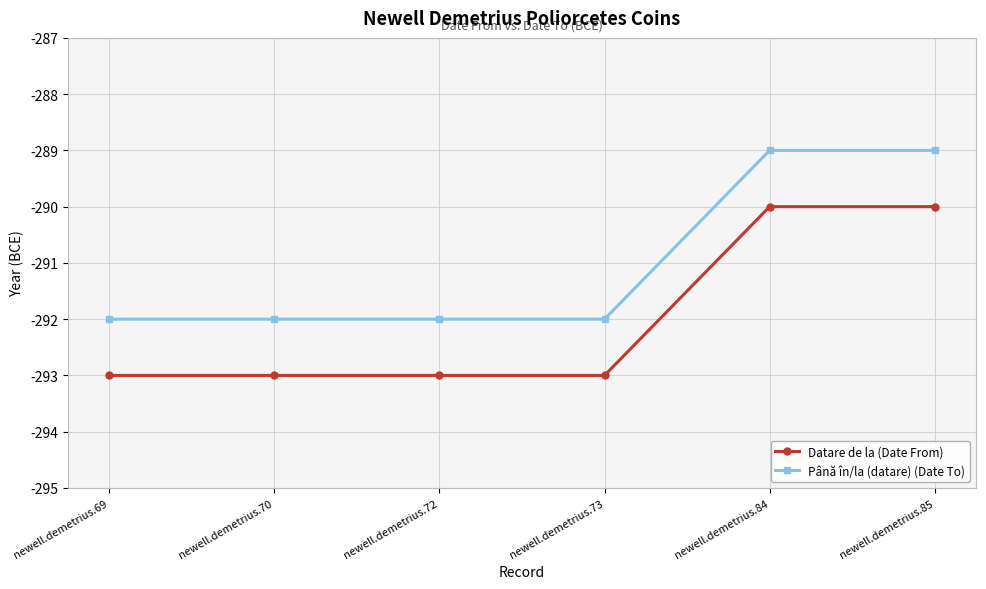

The Până în/la (datare) (Date To) series shows -292 at newell.demetrius.72. True or false?

True